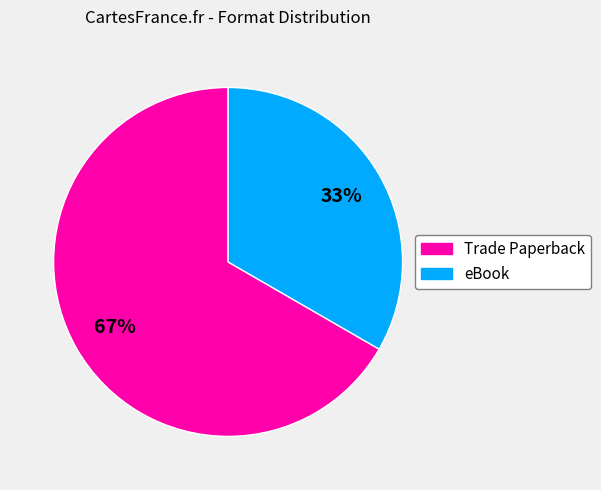

The Trade Paperback slice represents 61% of the pie. True or false?

False